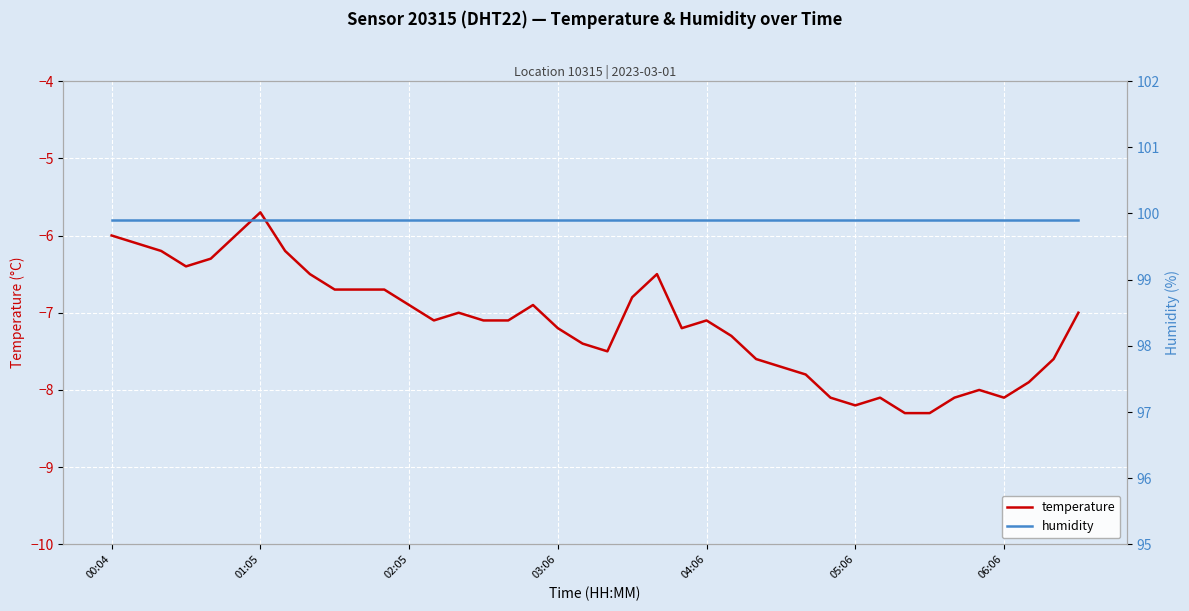

What value does the humidity series have at 9?

99.9